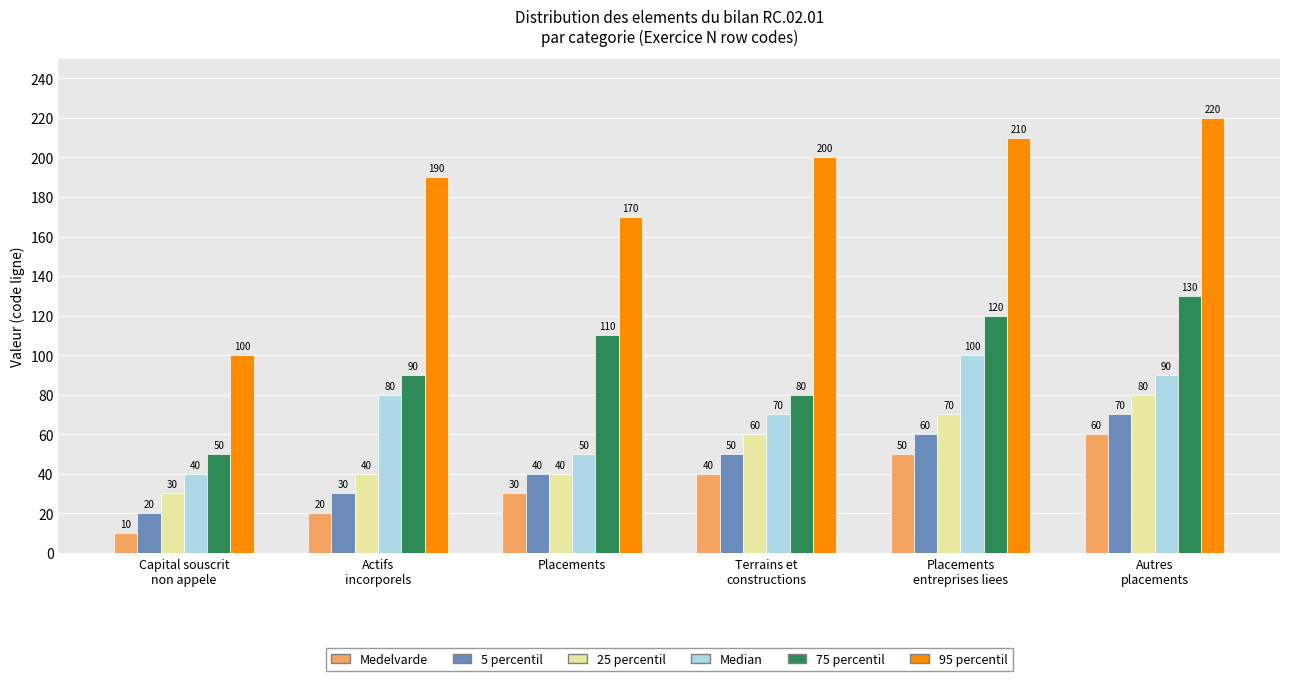

Reading left to right, transcribe all the data shown in this chart.

Medelvarde: 10	20	30	40	50	60
5 percentil: 20	30	40	50	60	70
25 percentil: 30	40	40	60	70	80
Median: 40	80	50	70	100	90
75 percentil: 50	90	110	80	120	130
95 percentil: 100	190	170	200	210	220